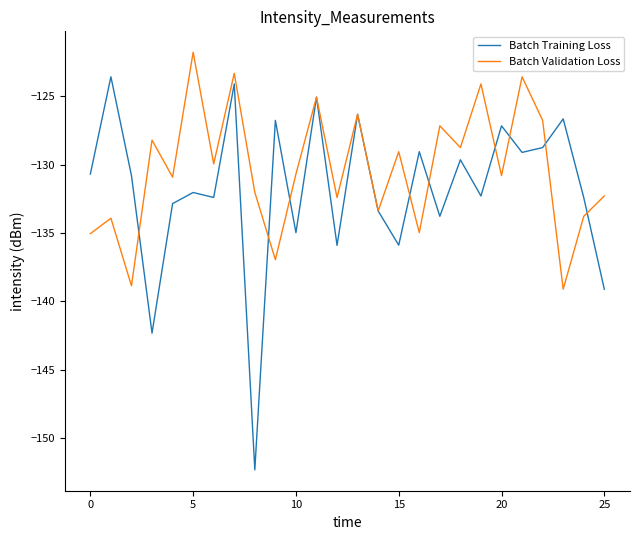

Rank the series by their maximum value, from lowest to highest.

Batch Training Loss, Batch Validation Loss